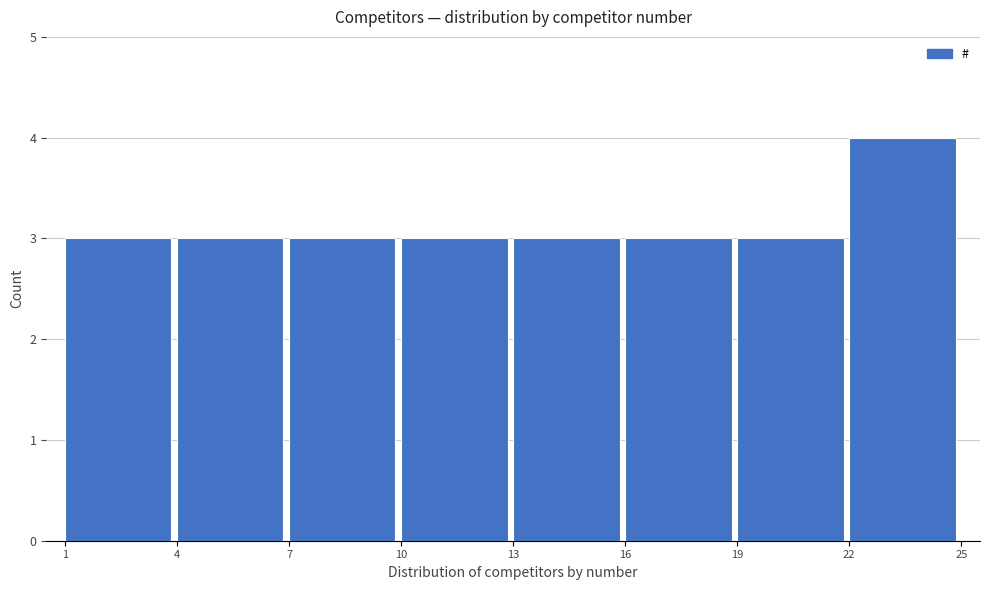

Over which range of the x-axis is the bar tallest?

22 to 25